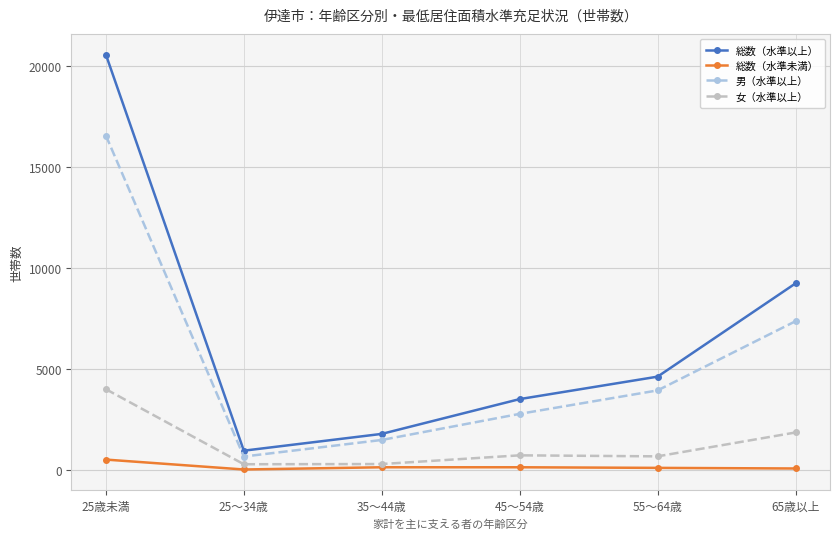

What is the total value across all series at 55～64歳?

9350